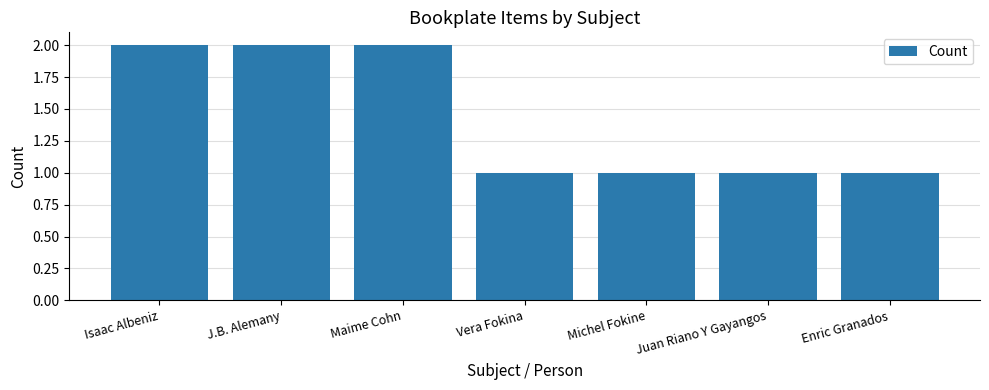

What is the difference between the values at Juan Riano Y Gayangos and J.B. Alemany?

1